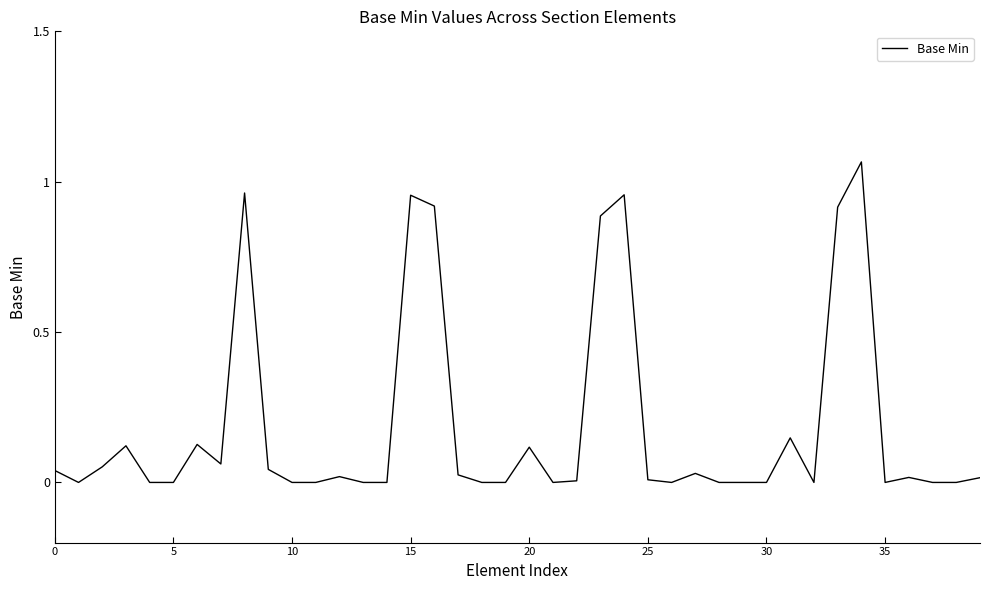

How many categories are shown in the chart?

40